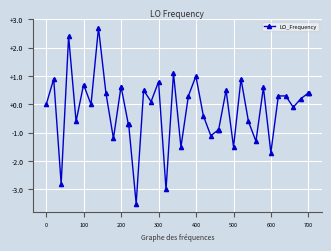

What is the difference between the second highest and second lowest values?

5.4